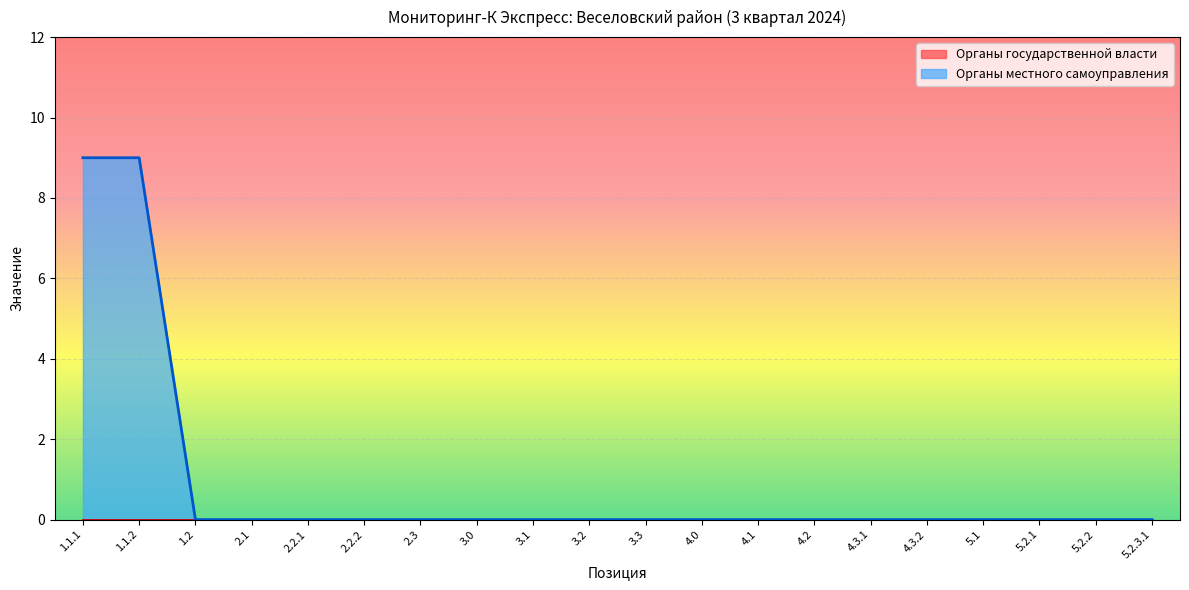

What is the value of the 2nd point from the left?

9